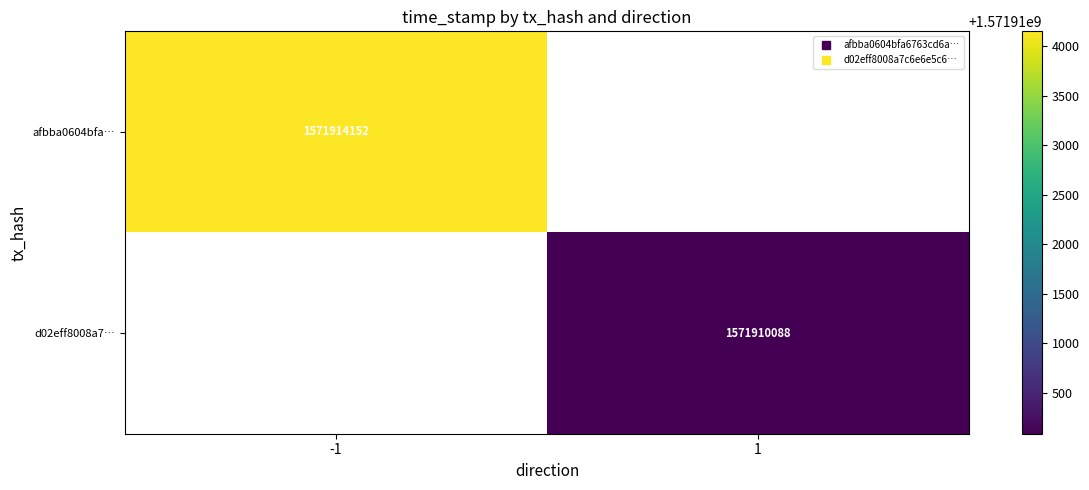

Which series has the largest range (max minus min)?

afbba0604bfa…